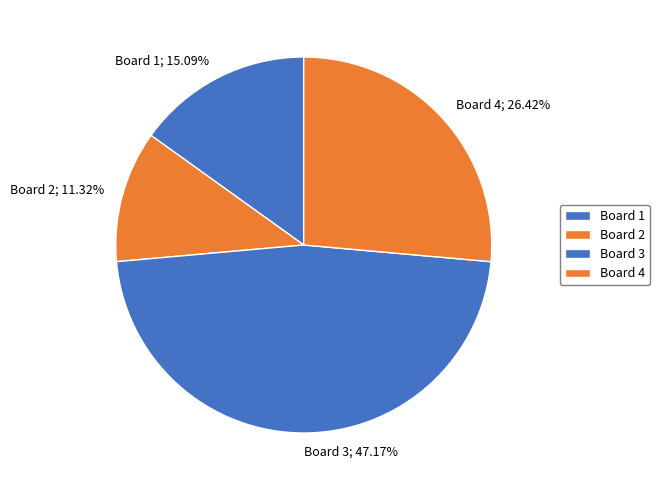

Does Board 3 account for over 50% of the chart?

No